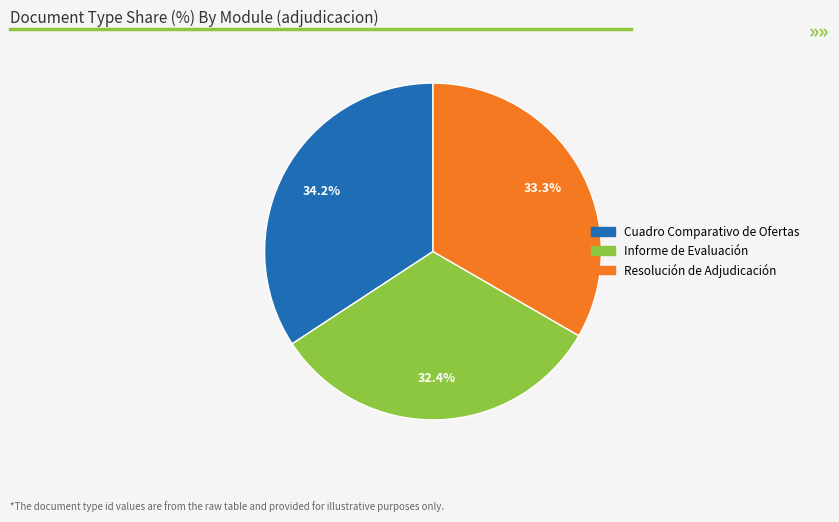

To the nearest percent, what is the average slice percentage?

33%